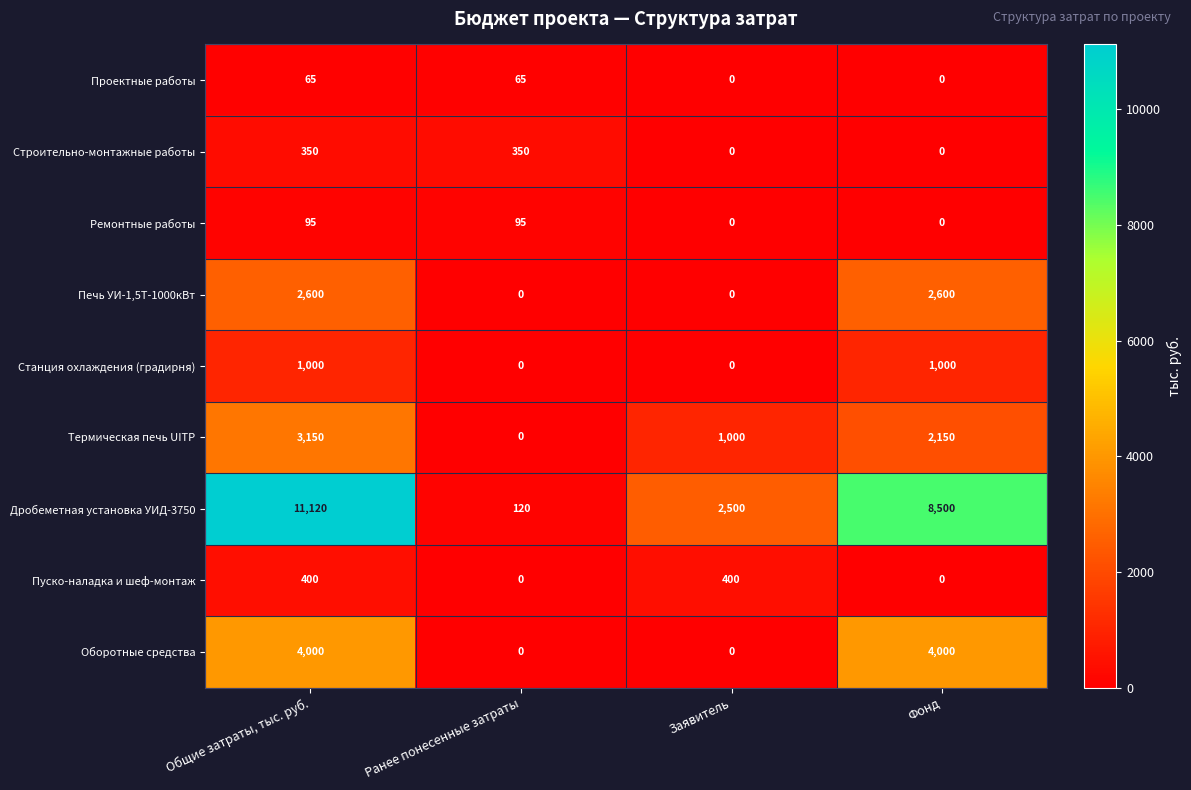

Which series changed the most between Ранее понесенные затраты and Заявитель?

Дробеметная установка УИД-3750